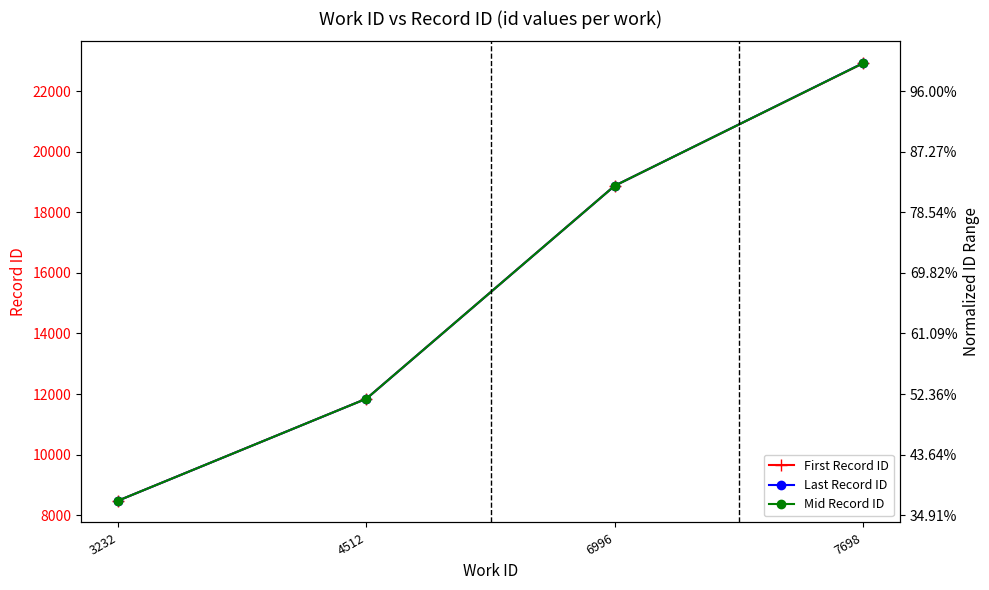

True or false: First Record ID and Last Record ID cross at least once.

False